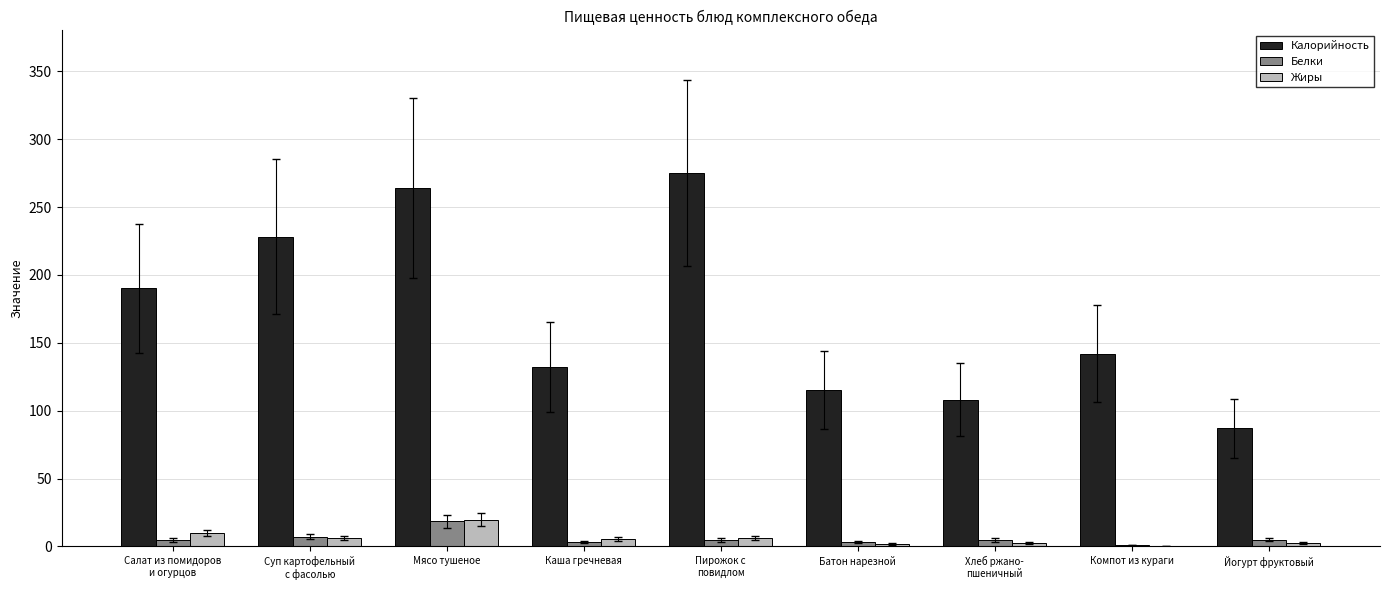

What is the total value across all series at Каша гречневая?

140.6